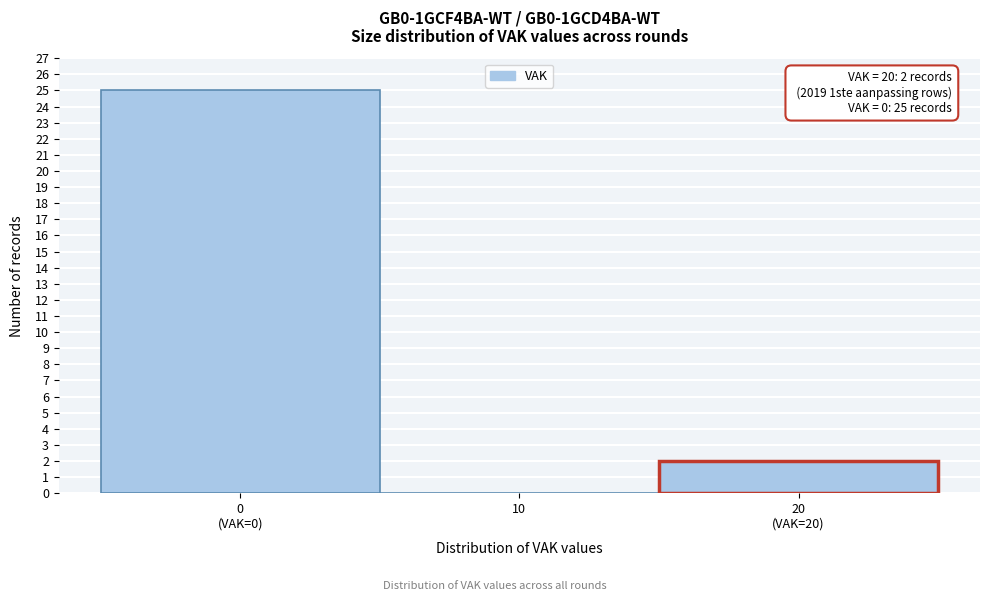

The value at 10 is 14. True or false?

False